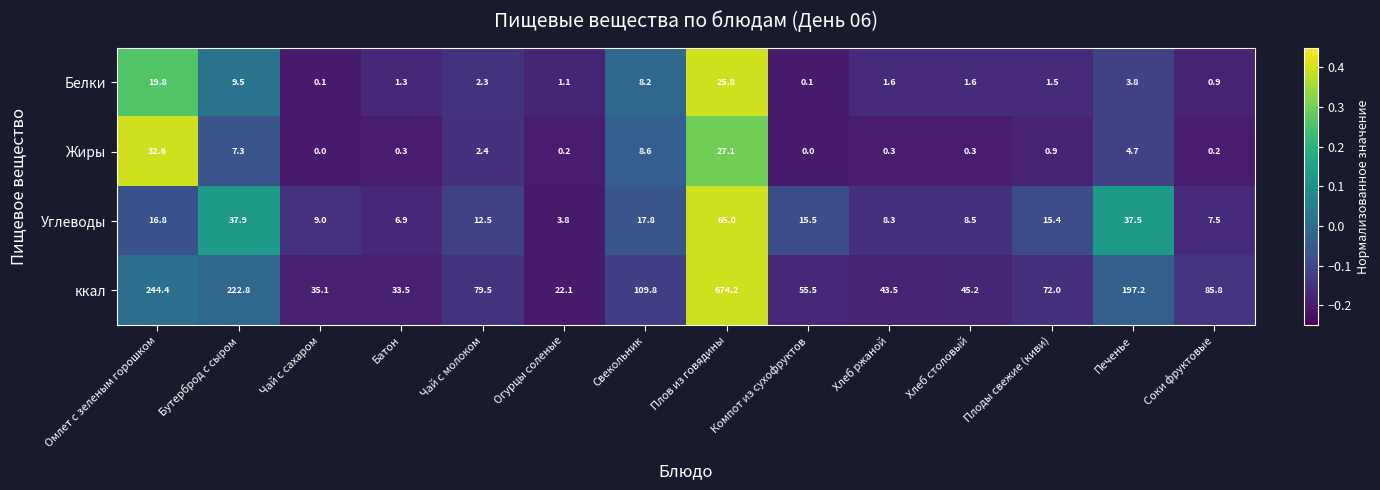

Is it true that ккал equals 72.0 at Плоды свежие (киви)?

True